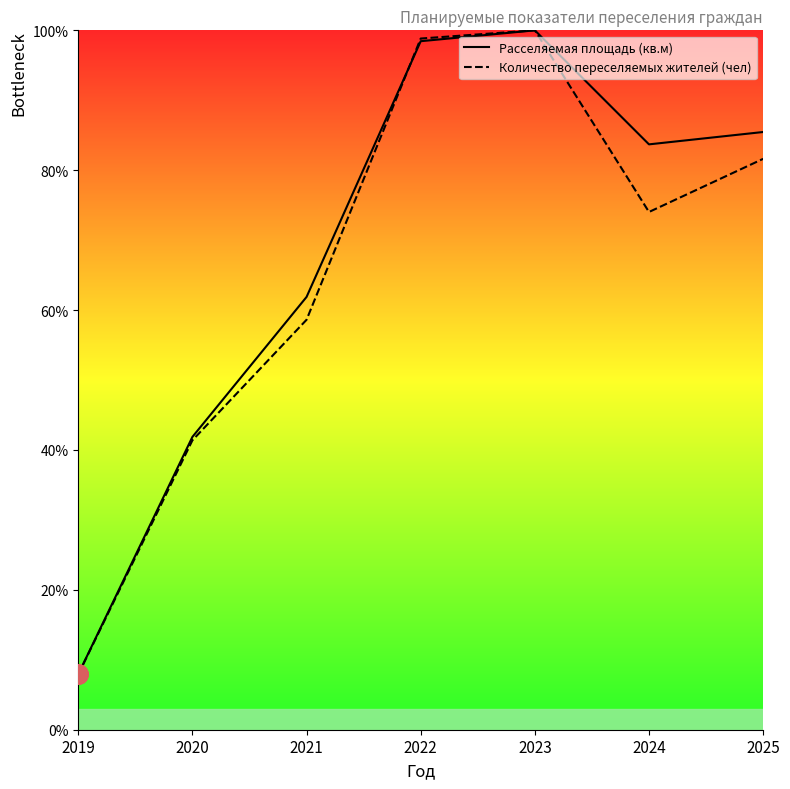

What is the total value across all series at 2023?

200.0